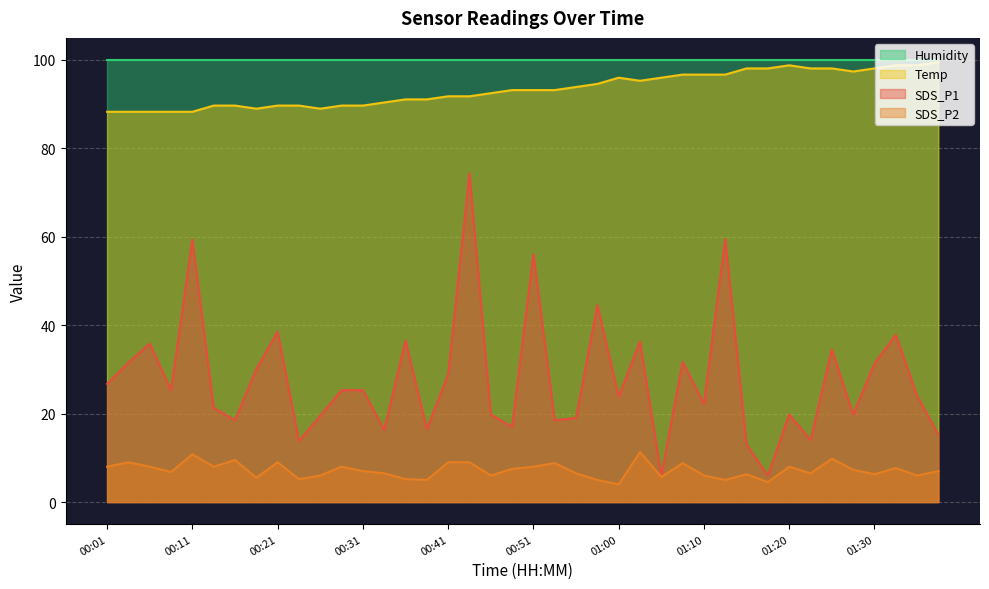

The value of SDS_P1 at 00:26 is 29.0. True or false?

False